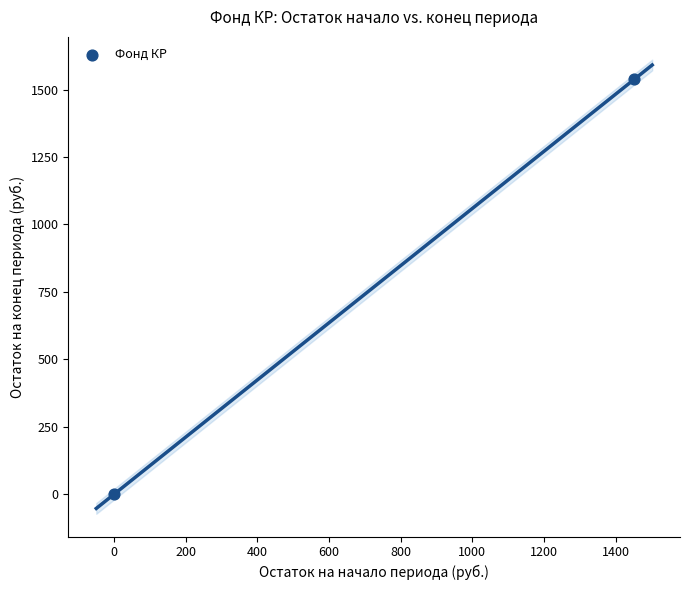

What is the range of Y values (max minus min)?

1538.4